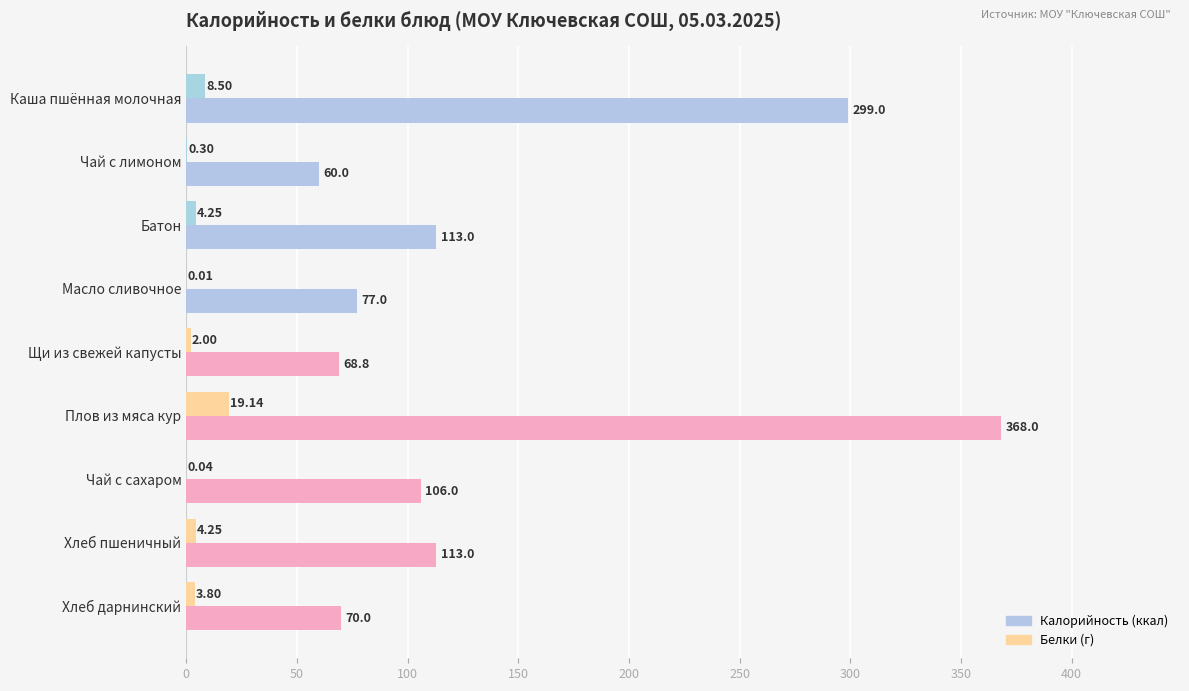

Count the number of data series in this chart.

2